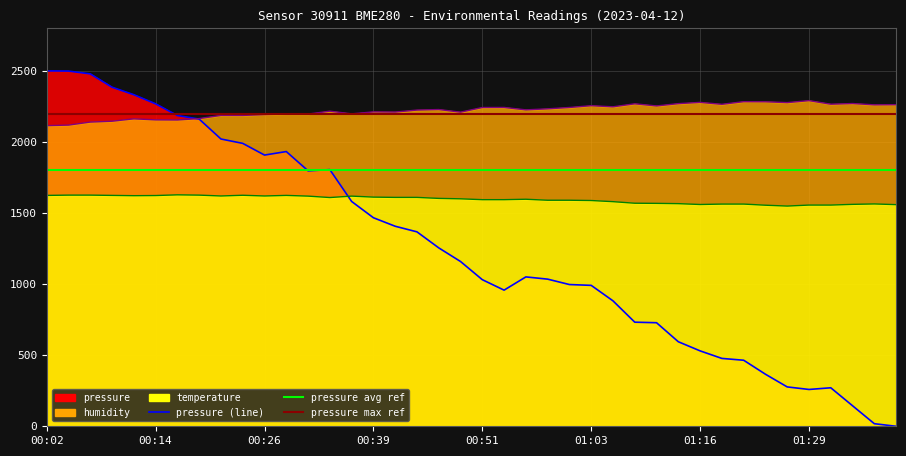

Which series ends up on top after the final intersection of temperature and pressure?

temperature